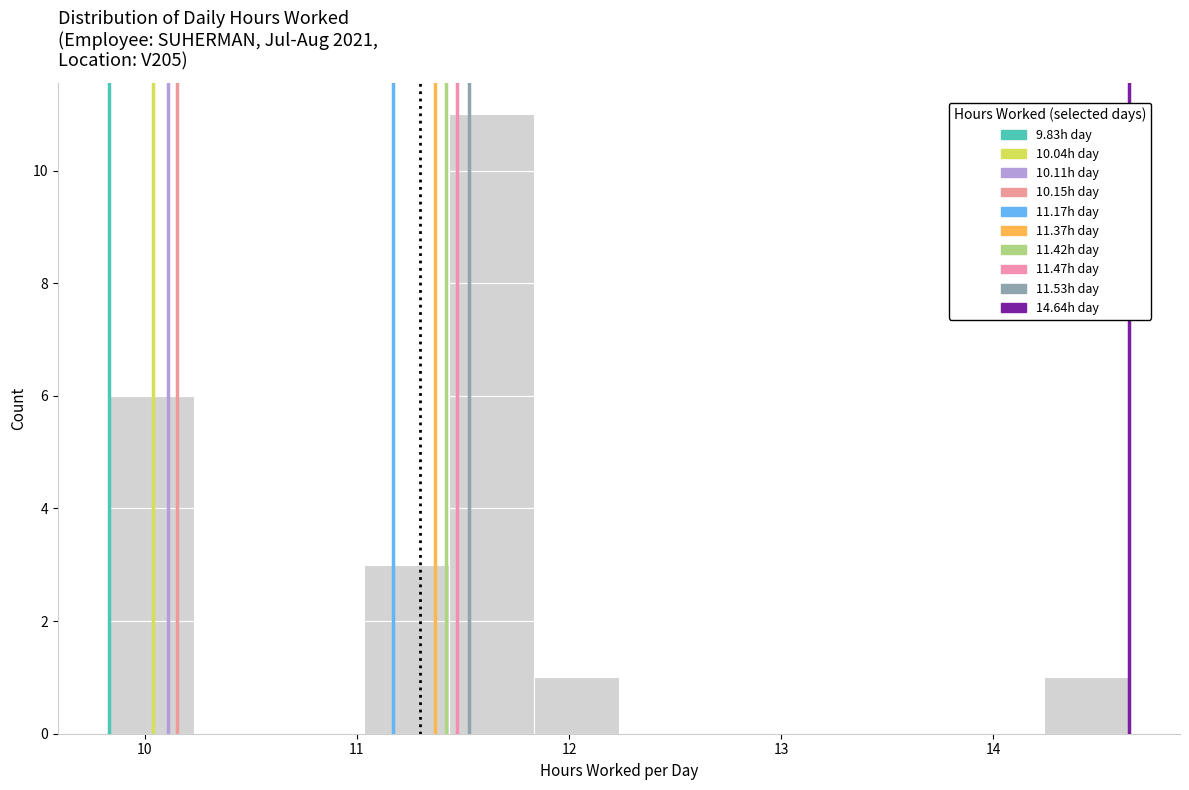

Over which range of the x-axis is the bar tallest?

11.4 to 11.8